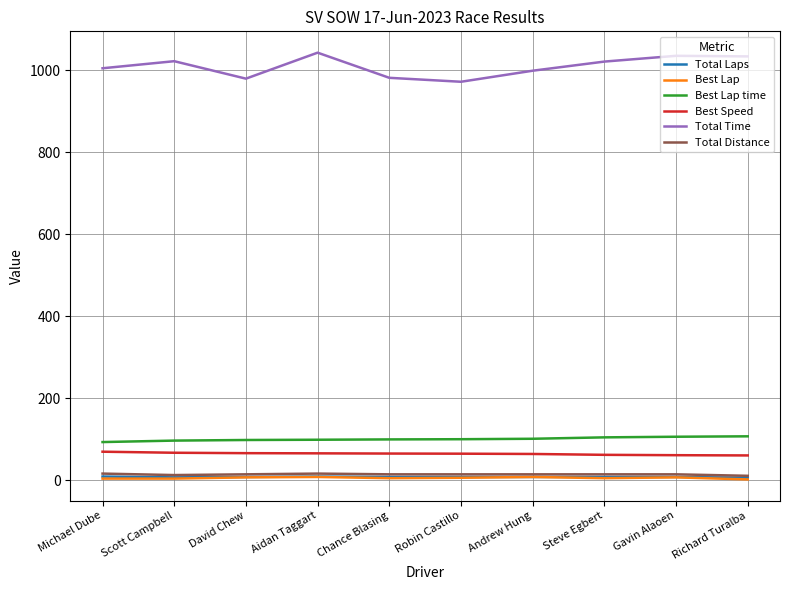

The value of Total Time at Richard Turalba is 1703.5. True or false?

False